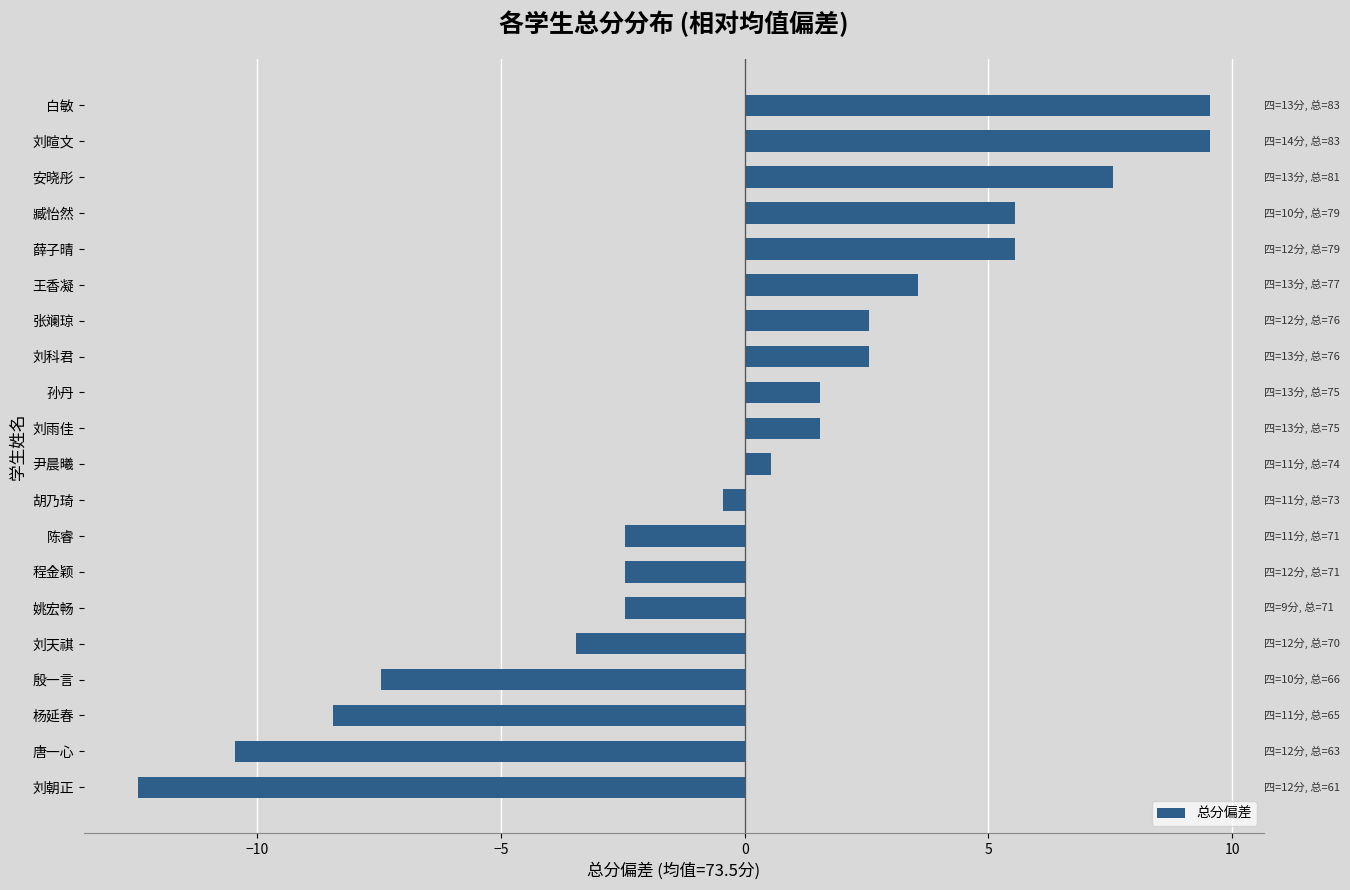

How many bars are there in total?

20